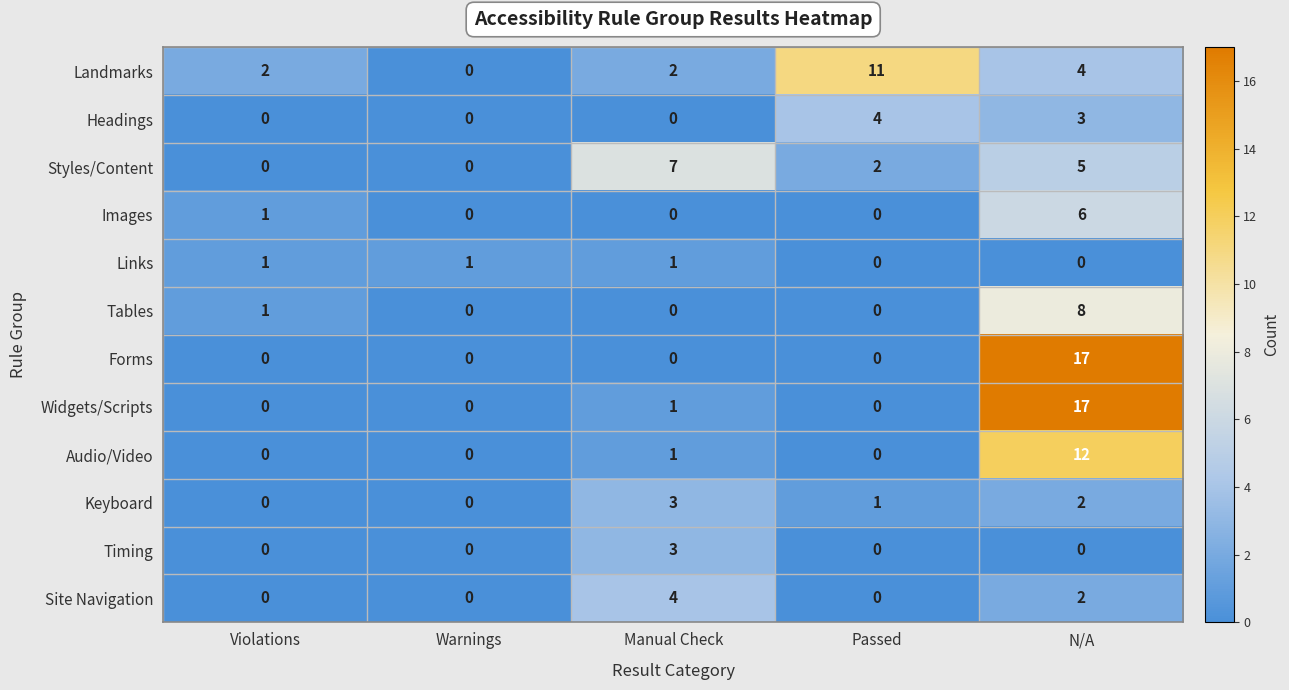

True or false: Tables has a value of 0 at Manual Check.

True